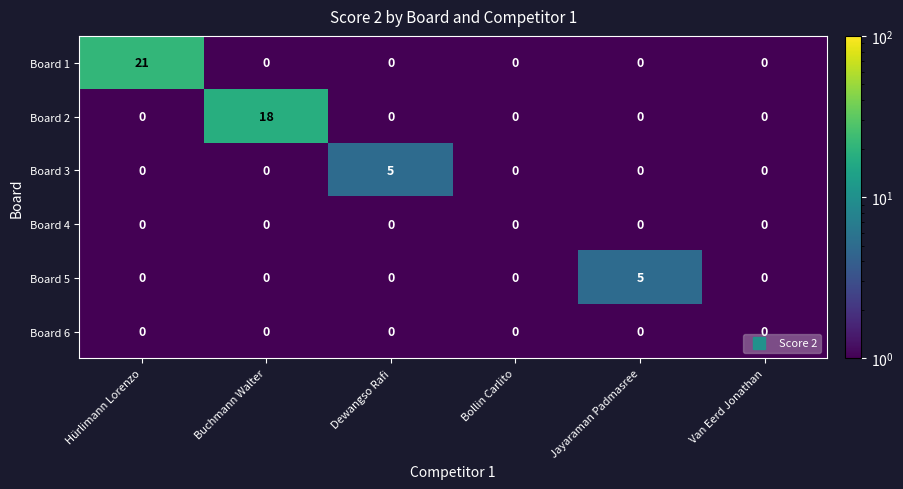

Which series changed the most between Dewangso Rafi and Bollin Carlito?

Board 3